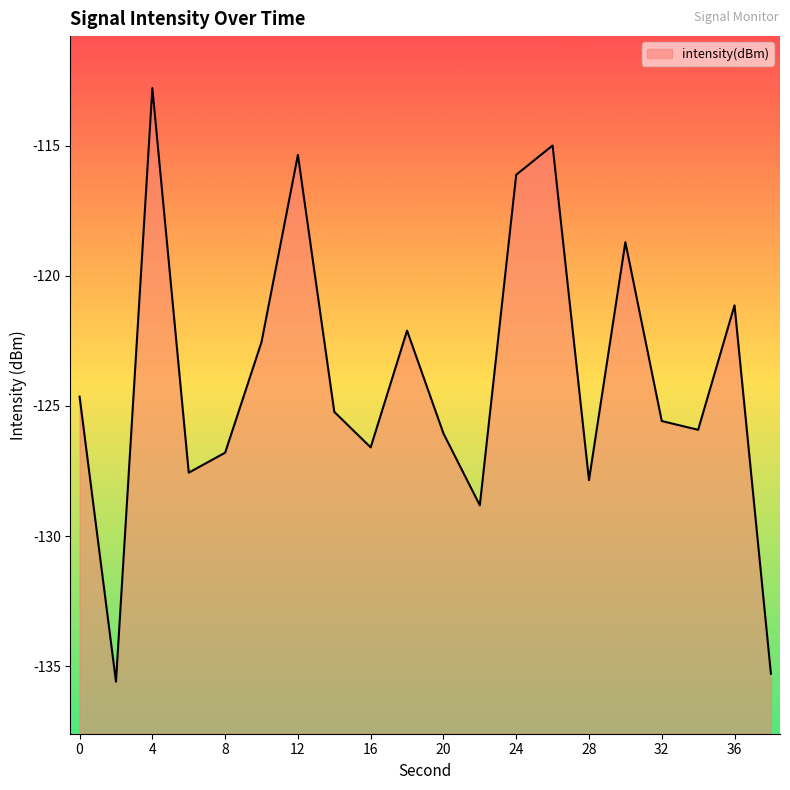

Is it true that the value at 16 is -126.6?

True